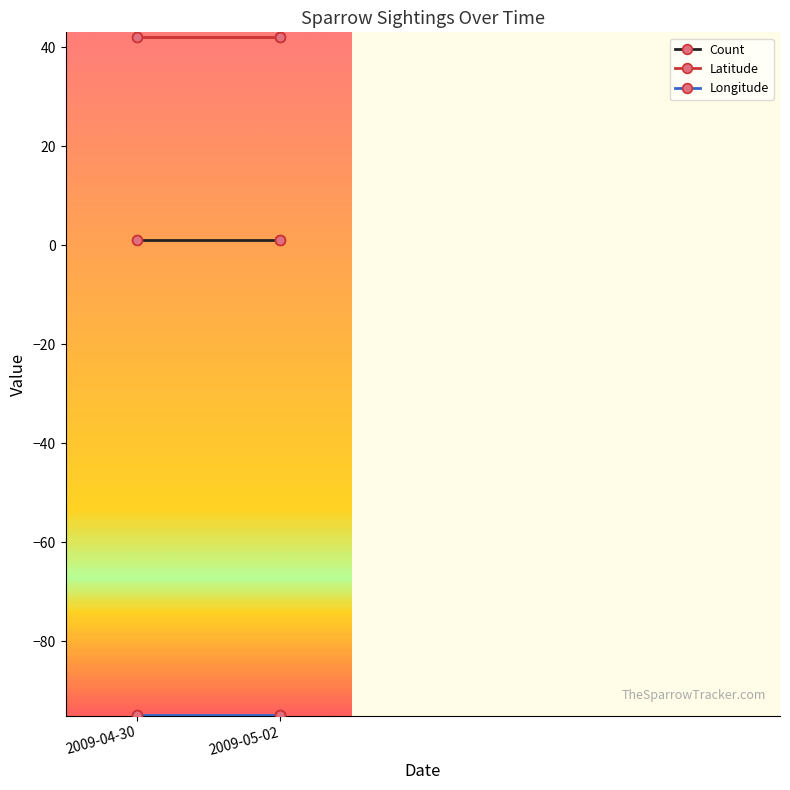

True or false: Count and Latitude cross at least once.

False